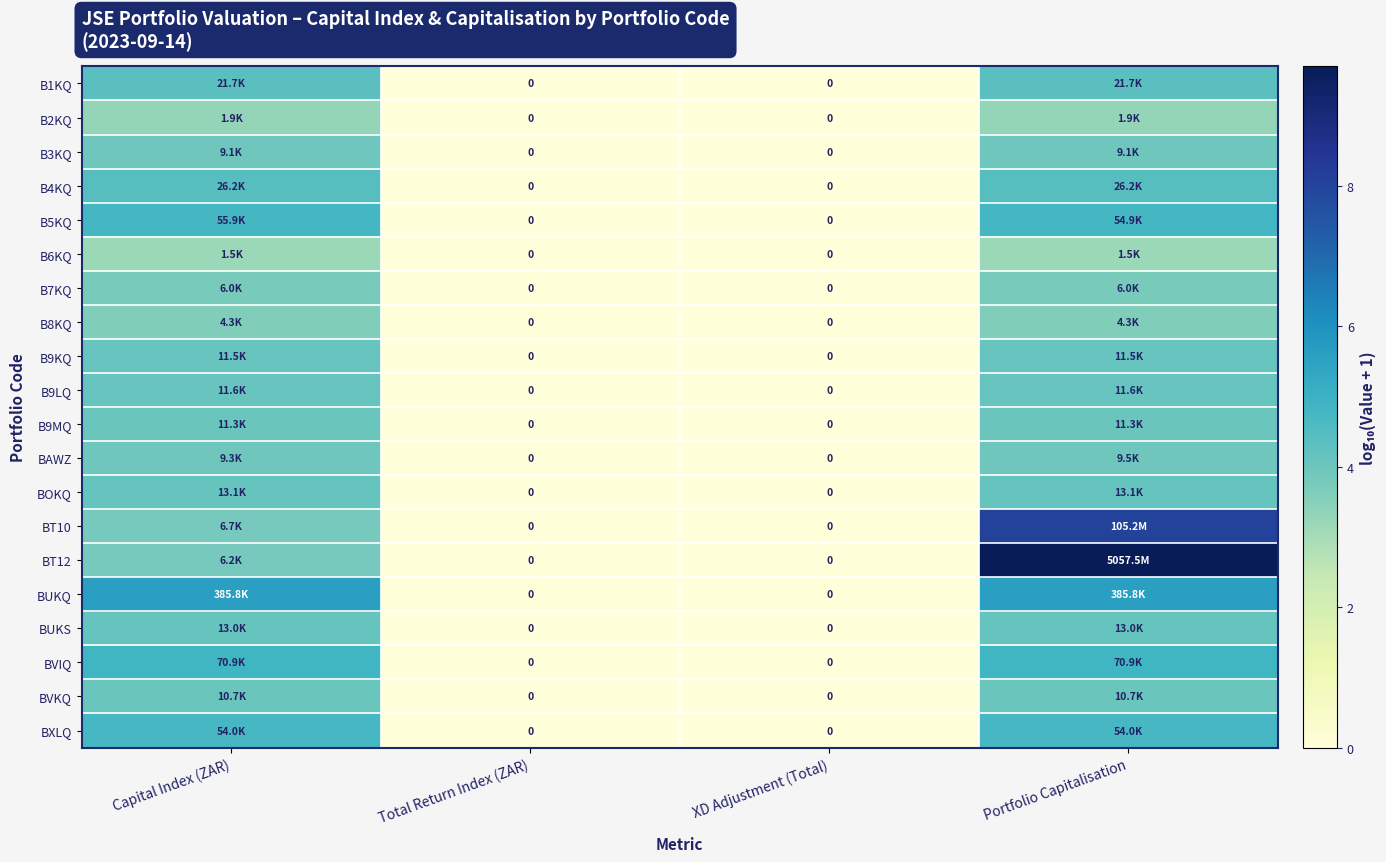

Rank the series at Portfolio Capitalisation from lowest to highest value.

B6KQ, B2KQ, B8KQ, B7KQ, B3KQ, BAWZ, BVKQ, B9MQ, B9KQ, B9LQ, BUKS, BOKQ, B1KQ, B4KQ, BXLQ, B5KQ, BVIQ, BUKQ, BT10, BT12